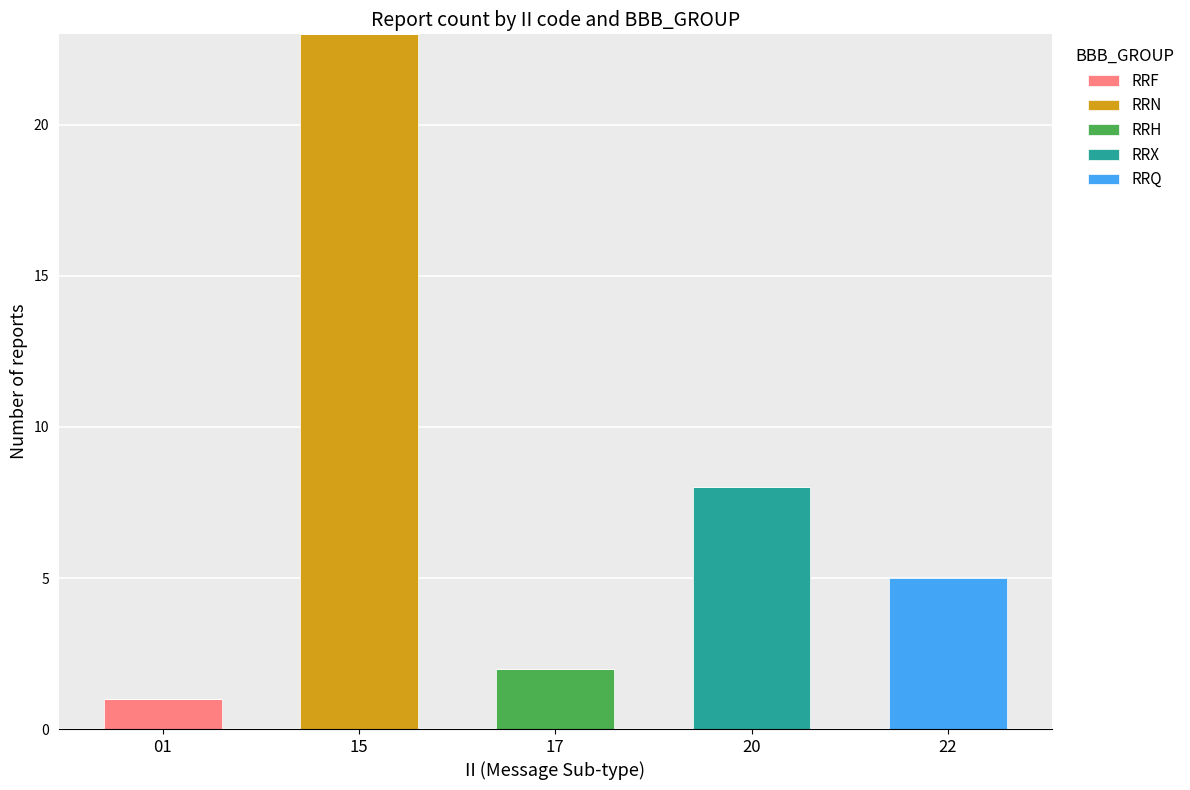

At which category is the sum across all series the highest?

15